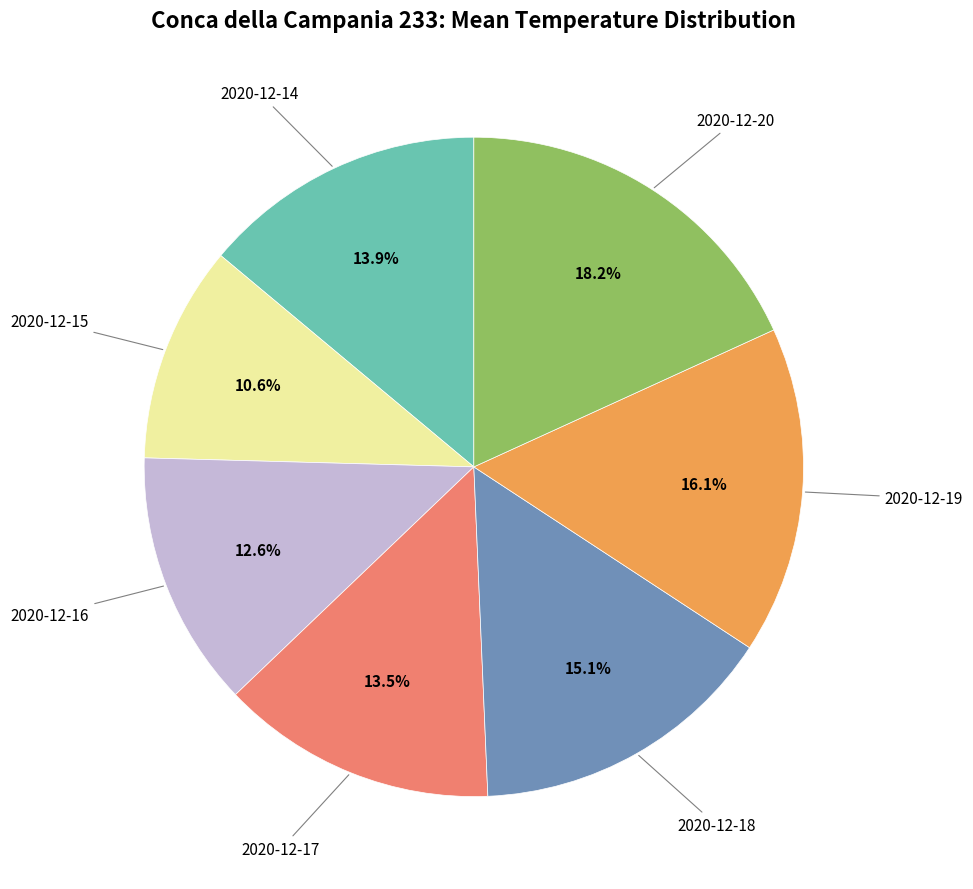

Is there a majority slice in this chart?

No